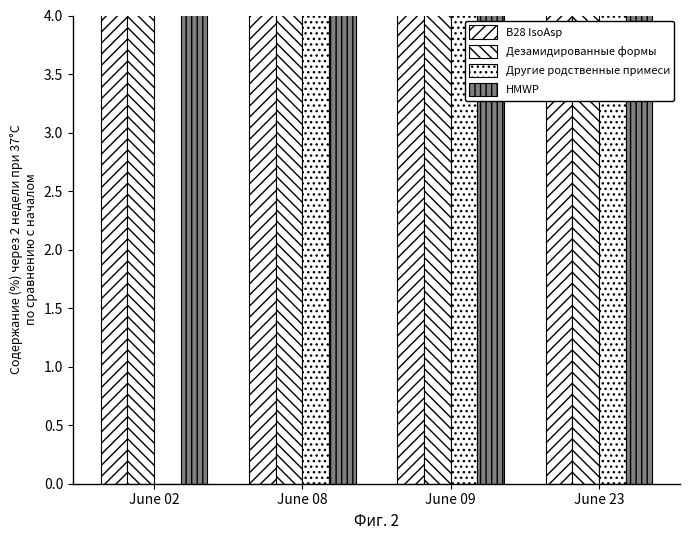

At which label does HMWP first exceed 202?

June 02